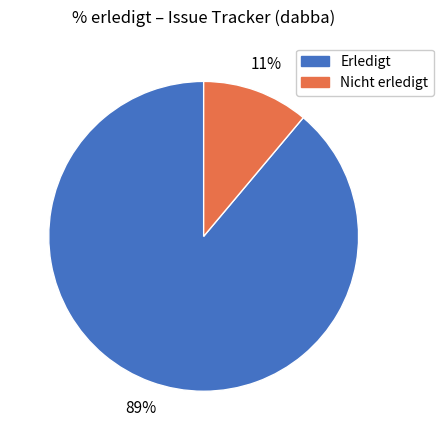

Rank the categories by value from lowest to highest.

Nicht erledigt, Erledigt